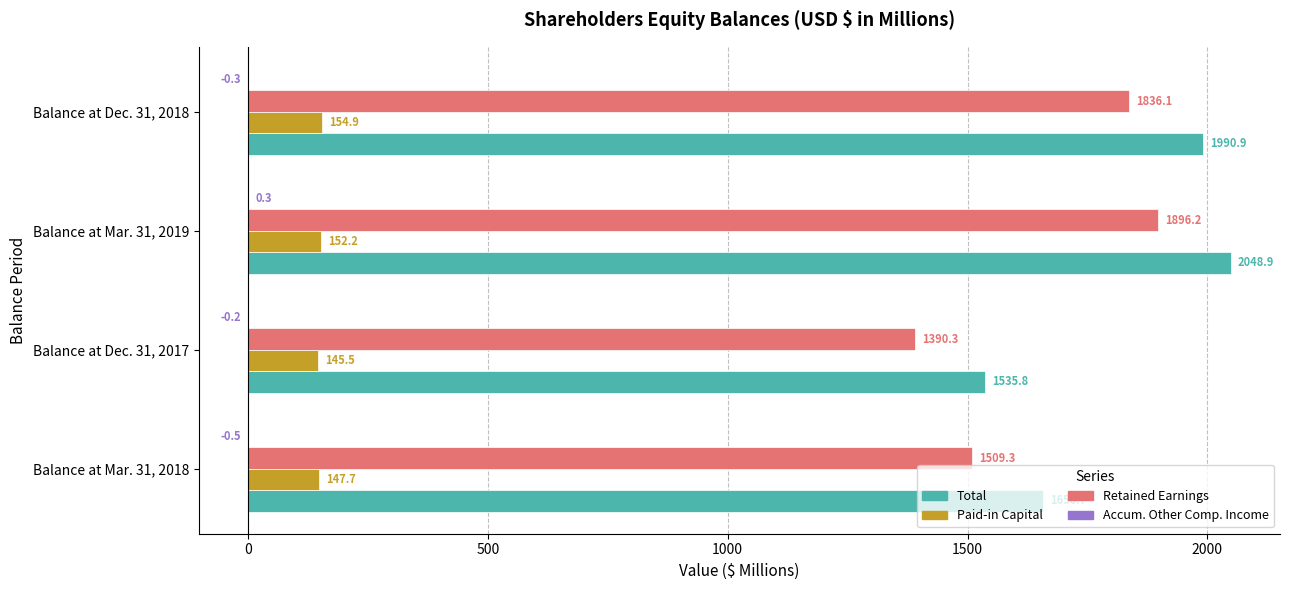

What is the sum of all Total values?

7232.3